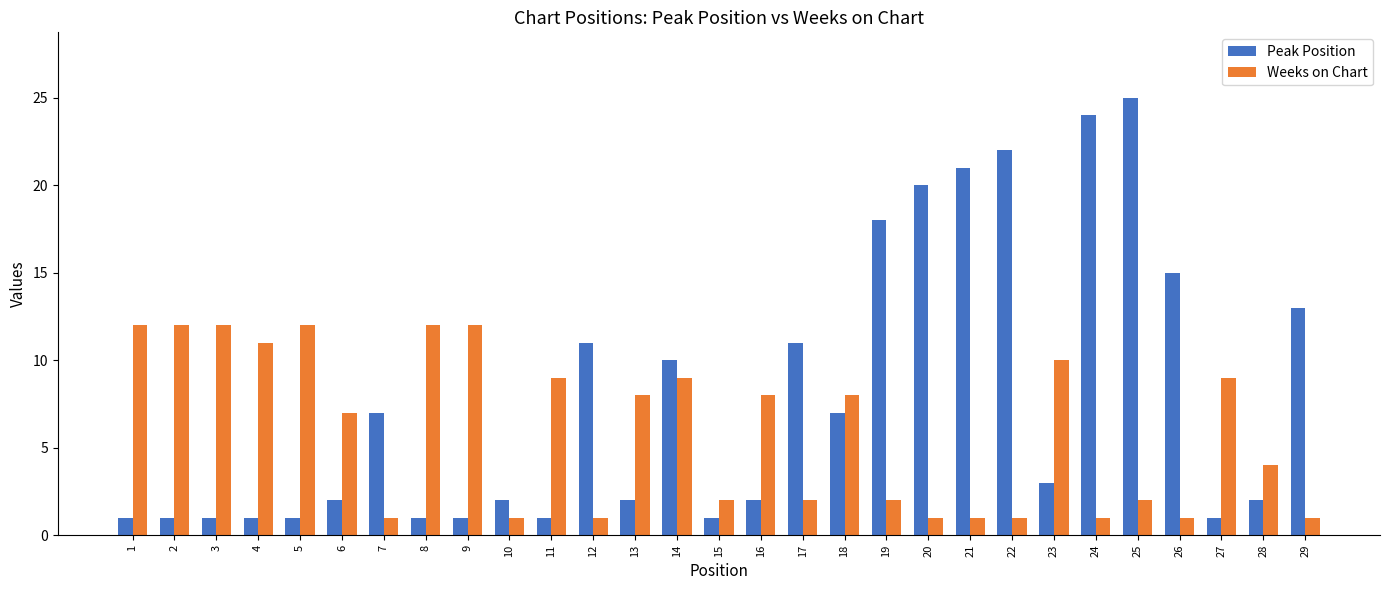

Between 24 and 28, which series saw the biggest shift?

Peak Position